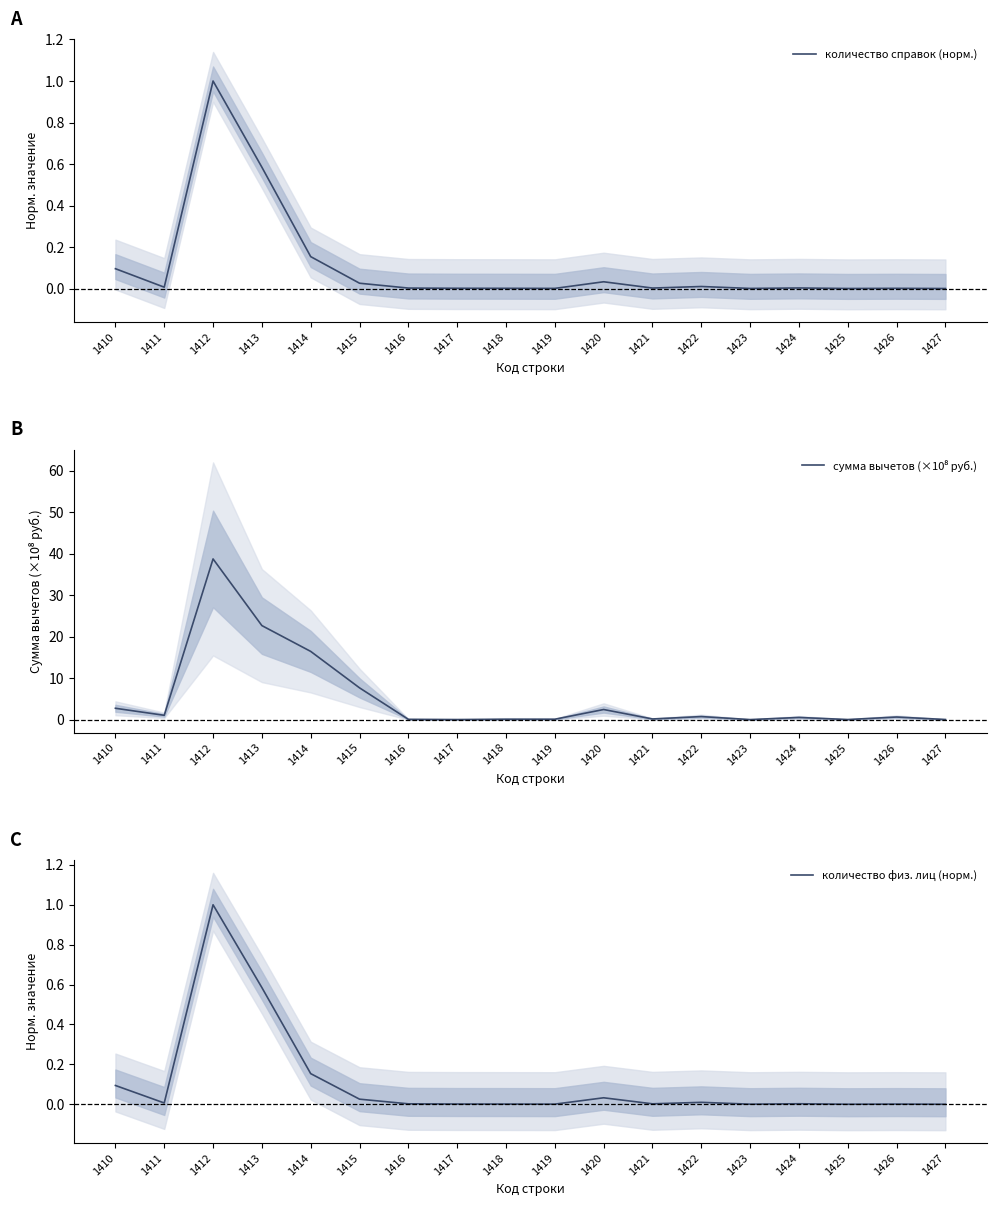

Where is количество физ. лиц (норм.) nearest to the value 0?

1427